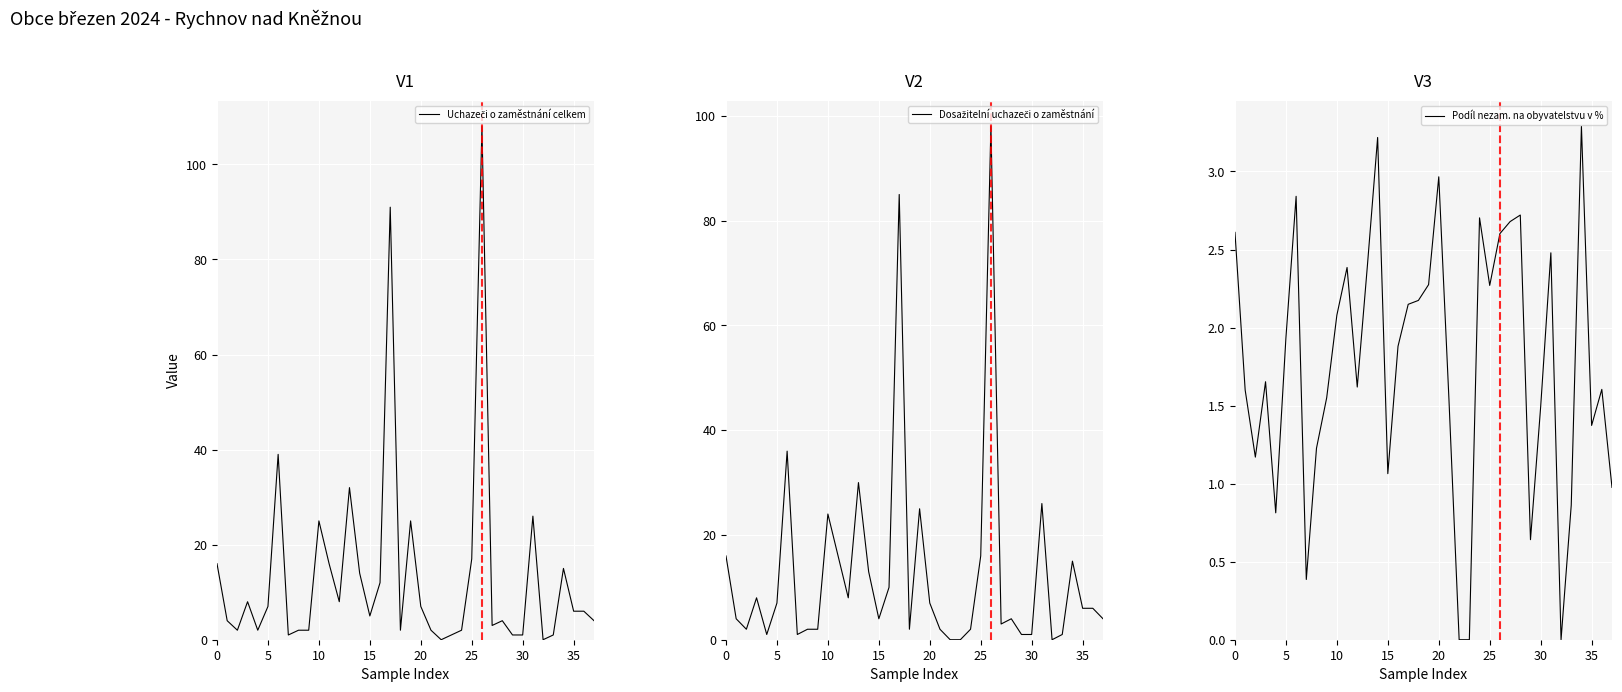

What is the value of the Podíl nezam. na obyvatelstvu v % point at the 10th from the left?

1.6